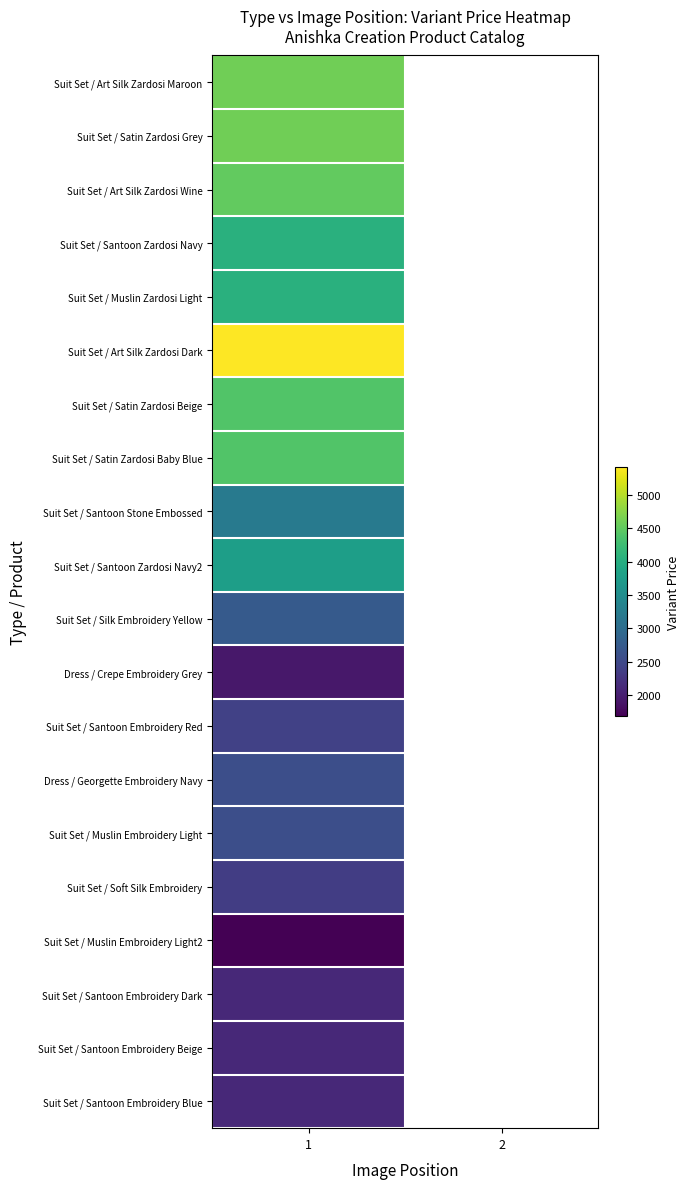

Count the number of data series in this chart.

20